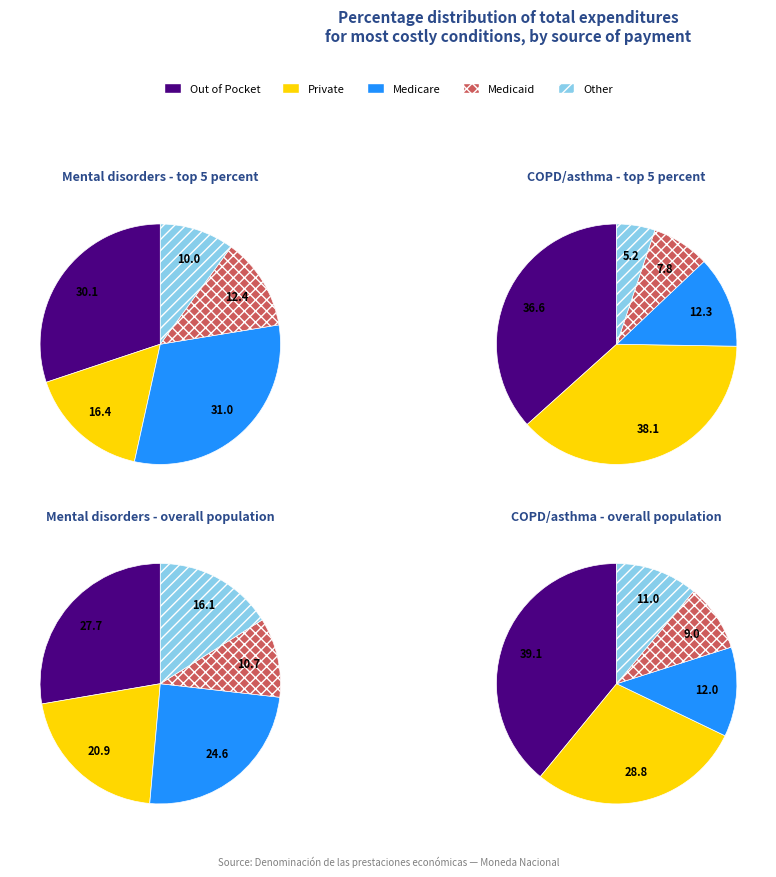

Is it true that 0 is 37% of the pie?

False